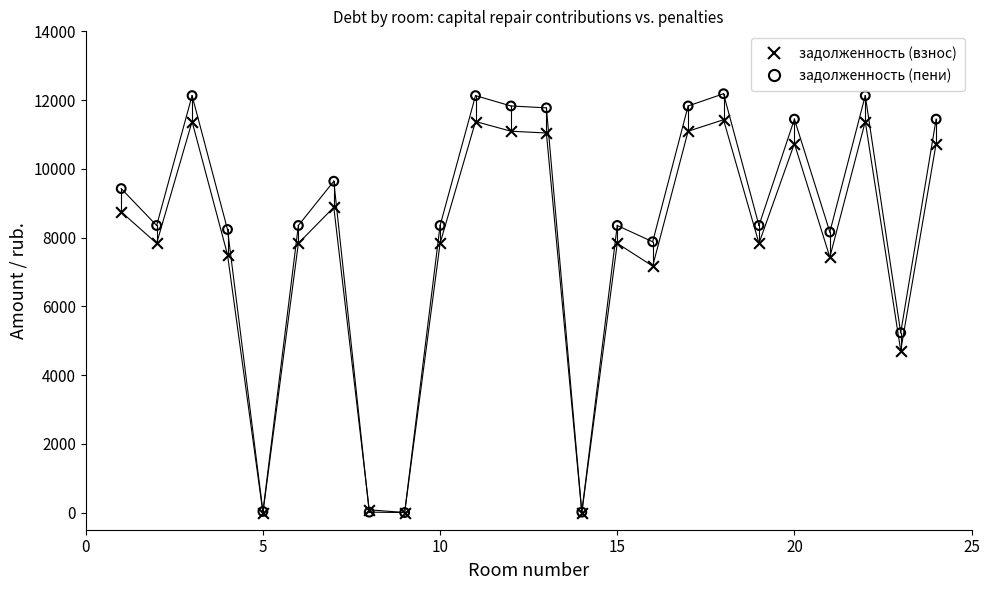

In the задолженность (пени) series, what Y value is closest to 6092?

5231.2